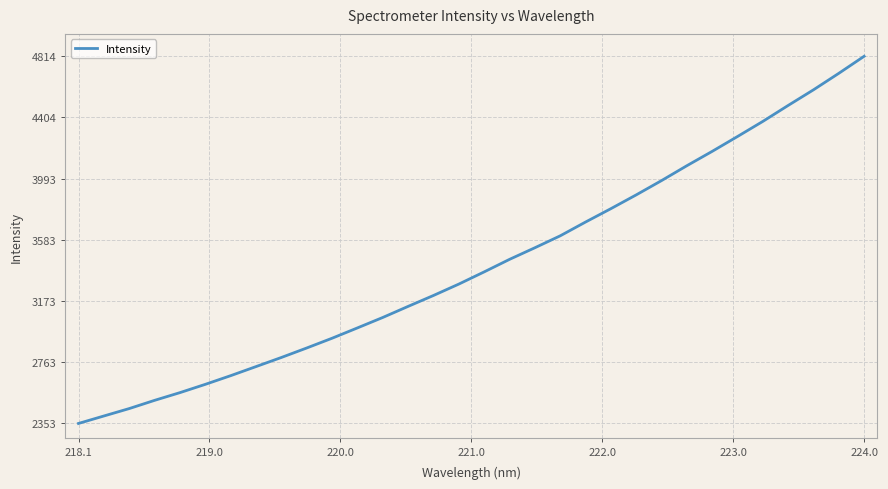

What is the difference between the maximum and minimum values?

2460.8